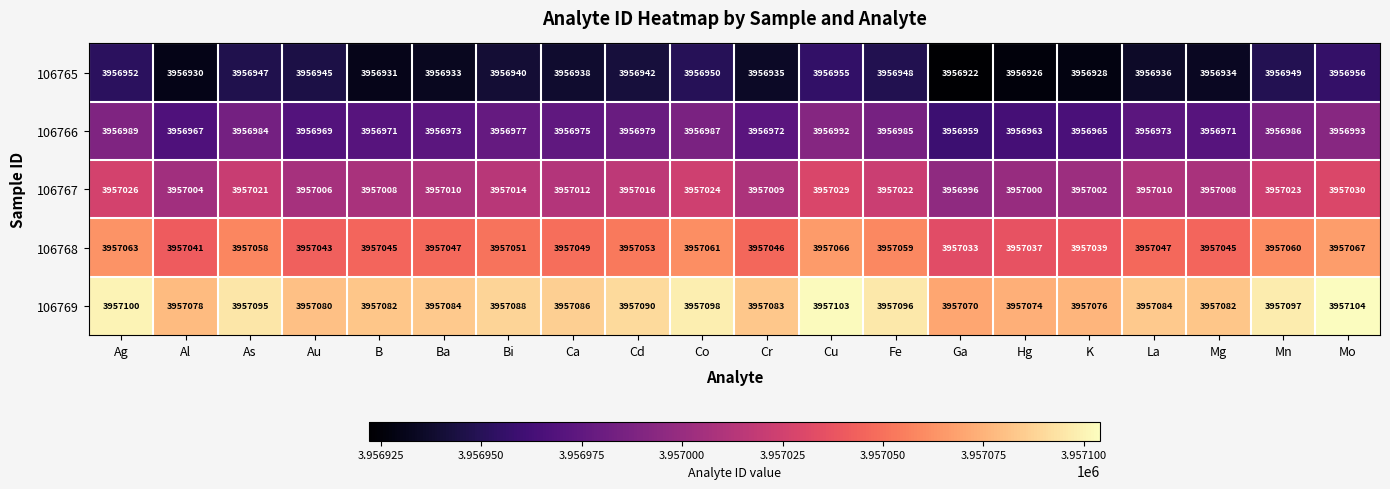

At which label does 106767 first exceed 3957012?

Ag